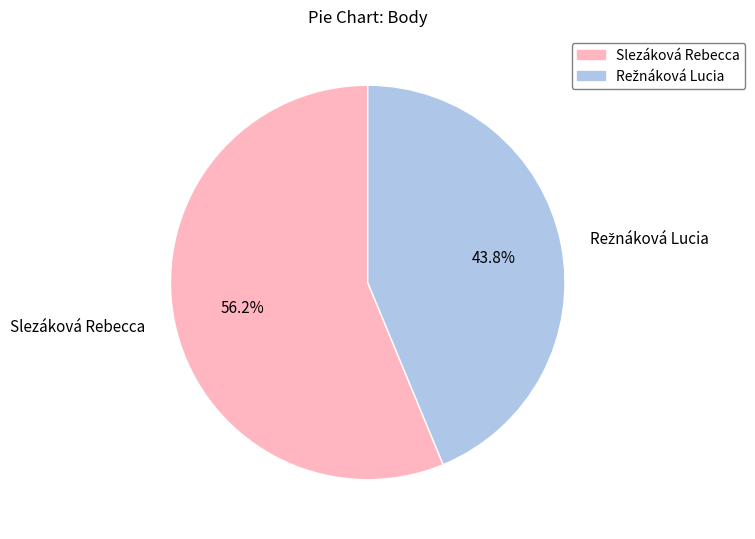

How many slices are in this pie chart?

2